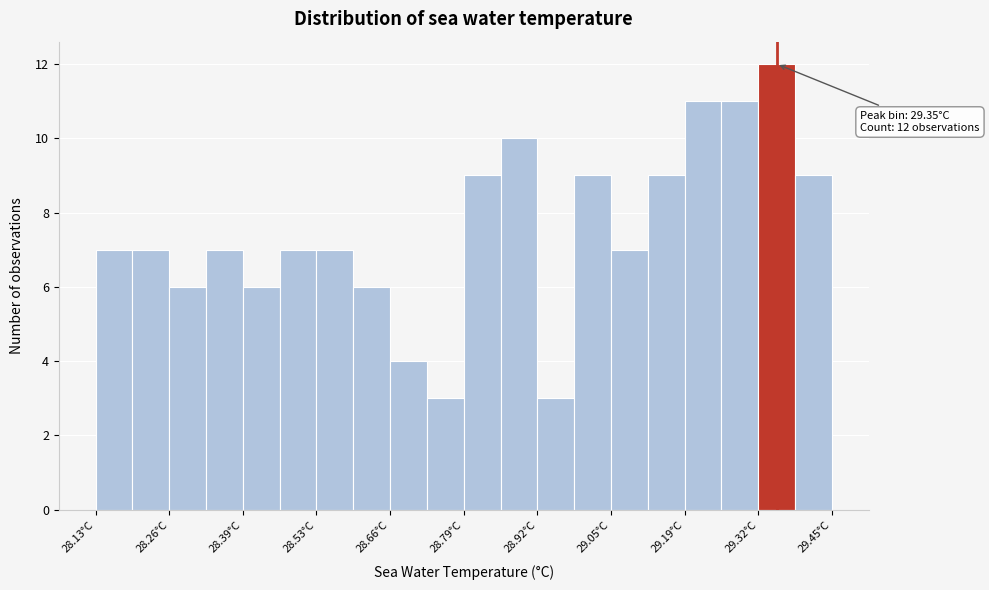

Around what value on the x-axis is the tallest bar? Give the approximate position of its centre, as read against the axis.

29.36